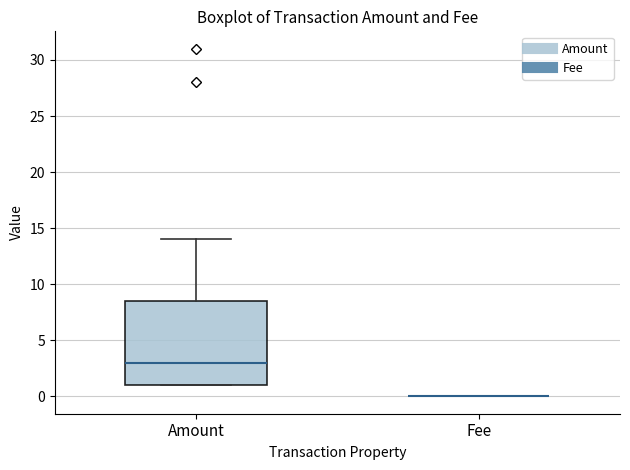

Reading left to right, read every box against the y-axis: the position of its median line, the range the box covers, and the ends of its whiskers. The values are not printed on the chart, so give them approximately, as read against the axis.

Amount: median 3.0, box 1.0 to 8.5, whiskers 1.0 to 14.0
Fee: box collapsed to a line at 0.0, whiskers 0.0 to 0.0